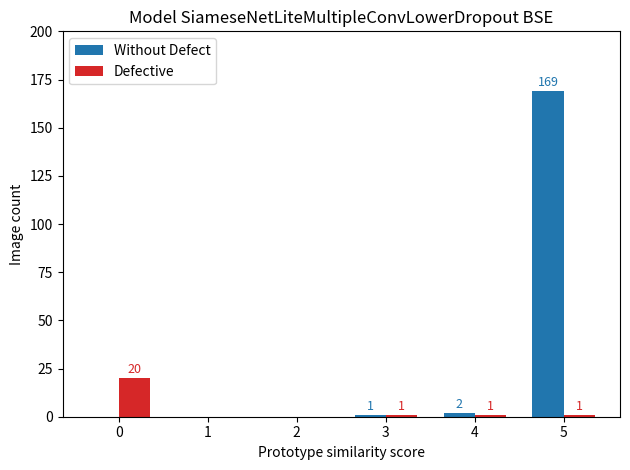

How many positive values does the Without Defect series have?

3